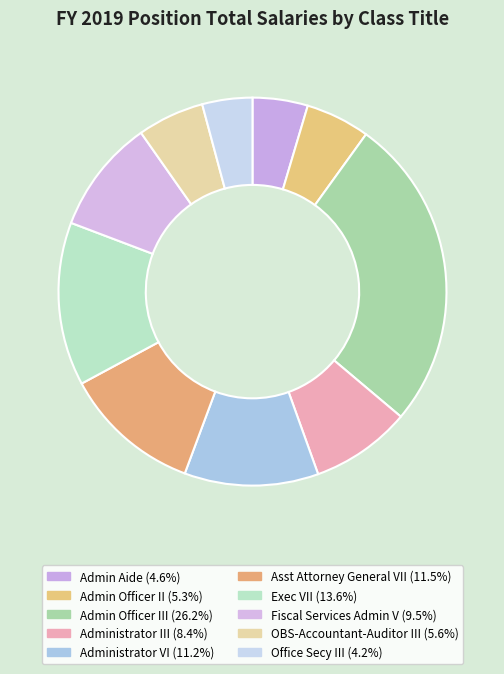

Count the number of slices in the pie.

10